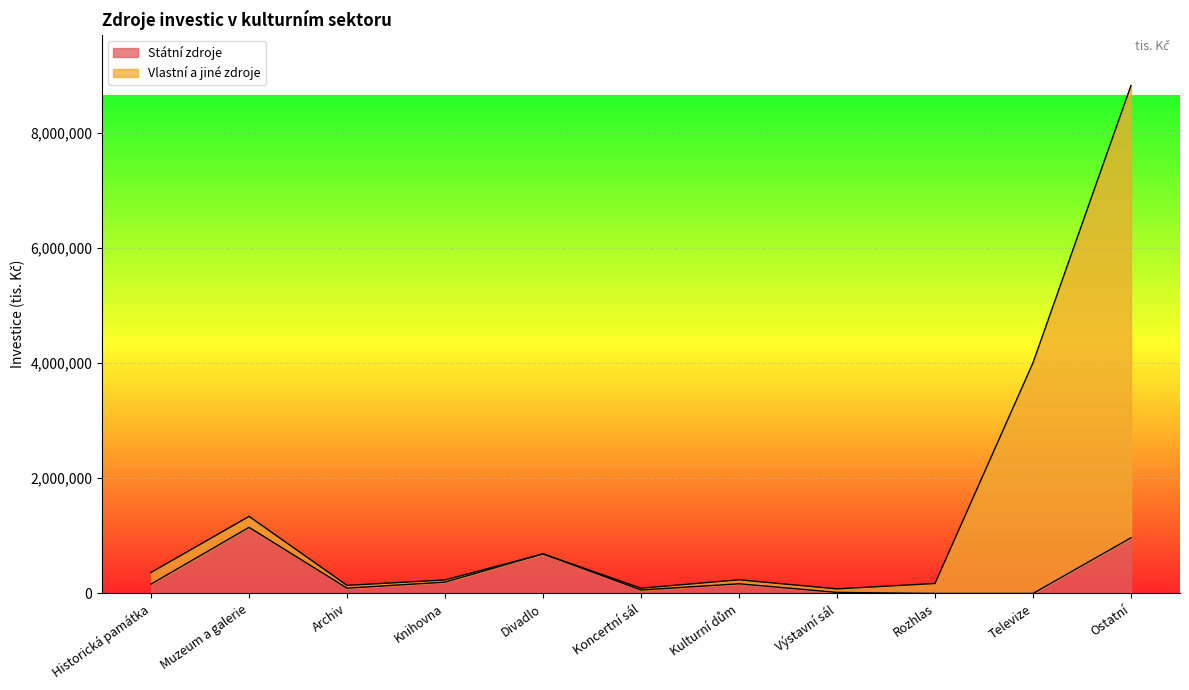

At which category does Státní zdroje reach its first local peak?

Muzeum a galerie